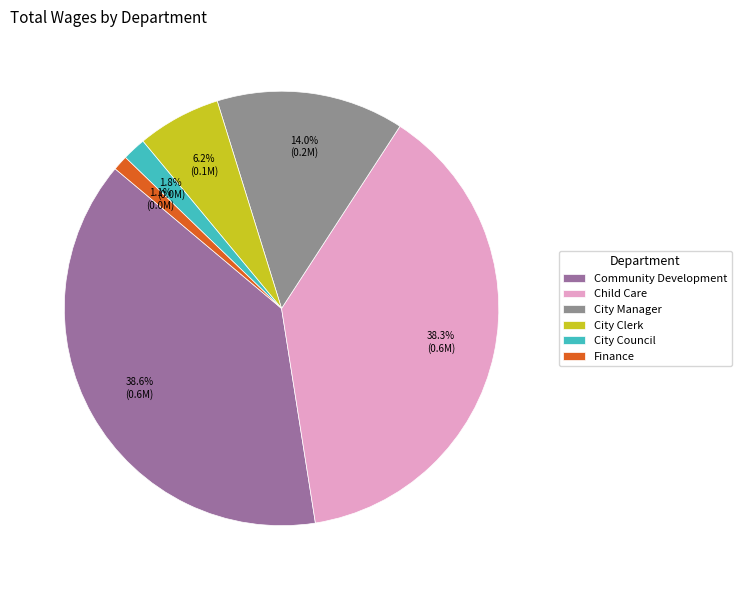

To the nearest percent, what portion does City Council represent?

2%